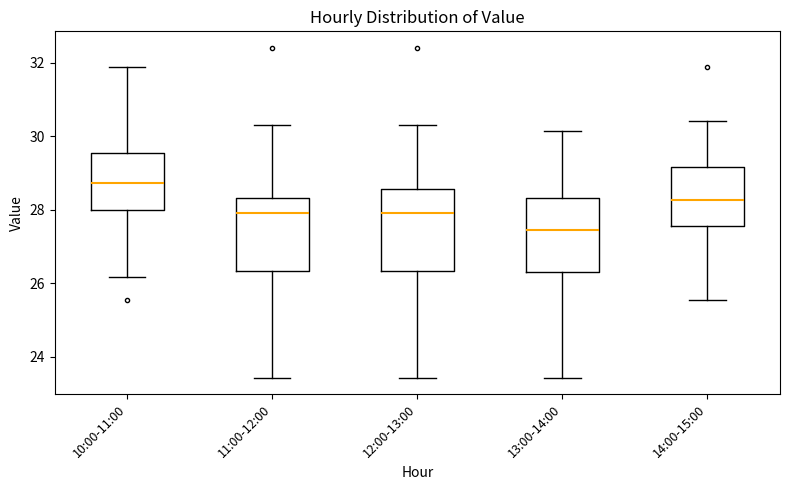

Where does the median line of the box for 10:00-11:00 sit on the y-axis? The values are not printed on the chart, so give them approximately, as read against the axis.

28.8